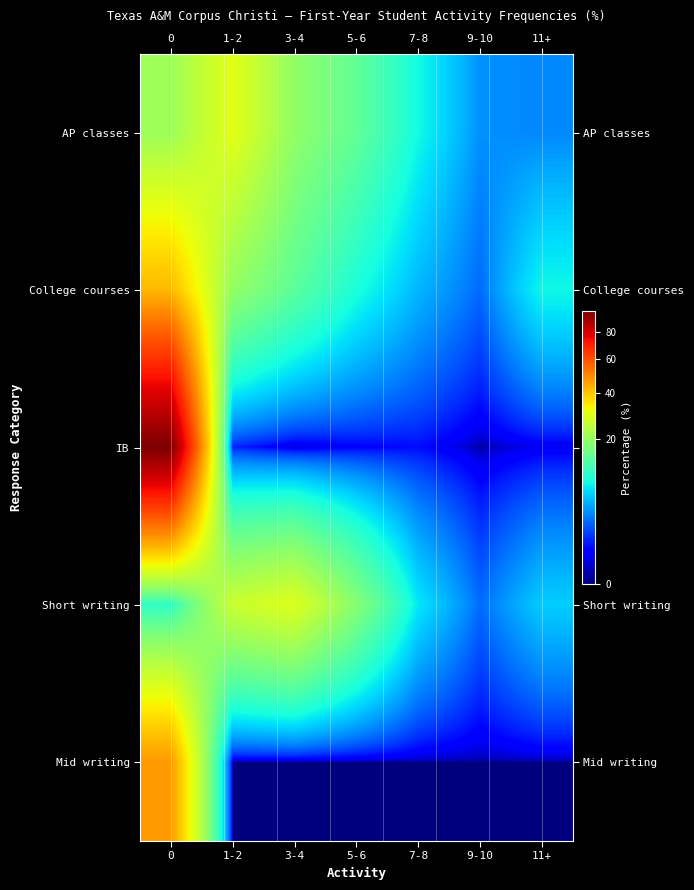

Reading left to right, extract all data points from this chart.

AP classes: 0=20.8	1-2=30.0	3-4=19.4	5-6=14.6	7-8=8.3	9-10=3.6	11+=3.3
College courses: 0=41.8	1-2=19.7	3-4=14.1	5-6=8.8	7-8=5.0	9-10=2.5	11+=8.2
IB: 0=97.4	1-2=1.0	3-4=0.2	5-6=0.5	7-8=0.7	9-10=0.0	11+=0.3
Short writing: 0=10.3	1-2=26.4	3-4=29.2	5-6=18.3	7-8=7.2	9-10=2.5	11+=6.0
Mid writing: 0=46.7	1-2=0.0	3-4=0.0	5-6=0.0	7-8=0.0	9-10=0.0	11+=0.0